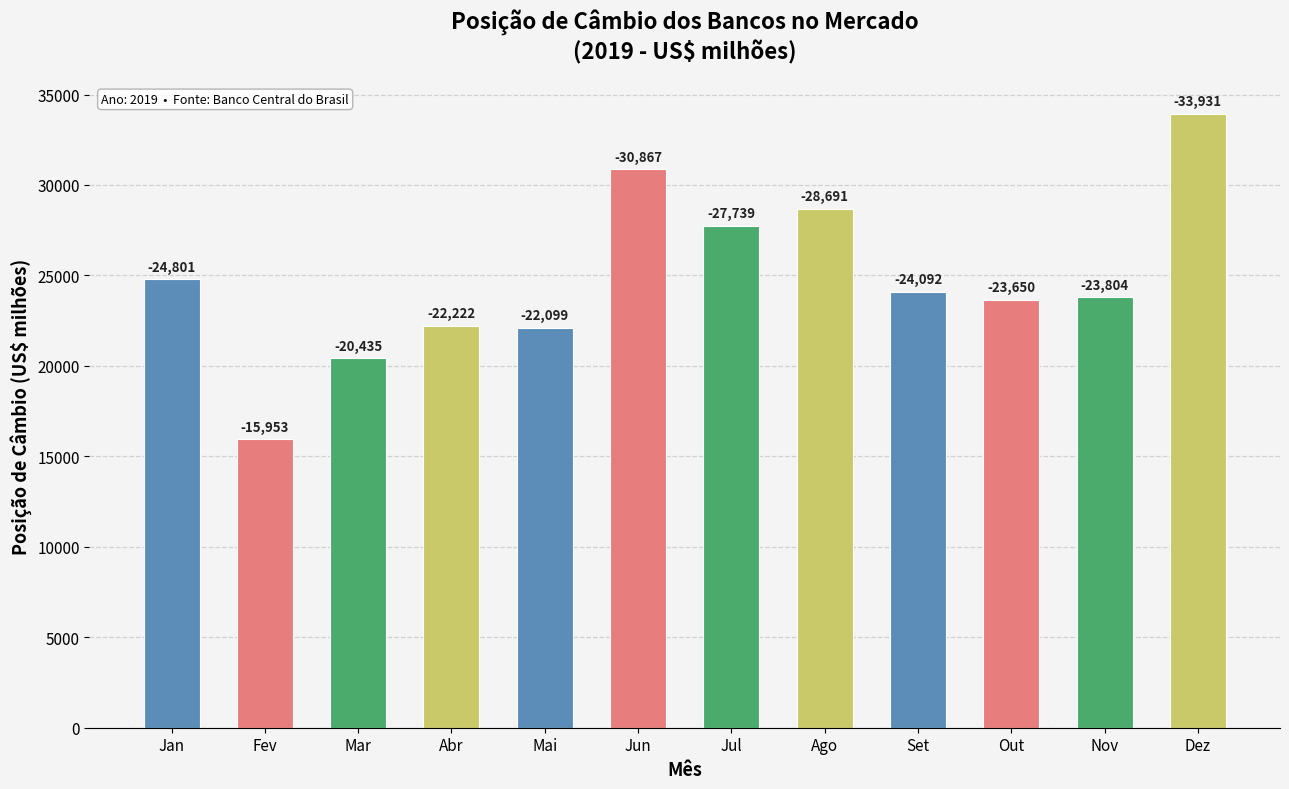

What value does the data have at Jul?

27738.5